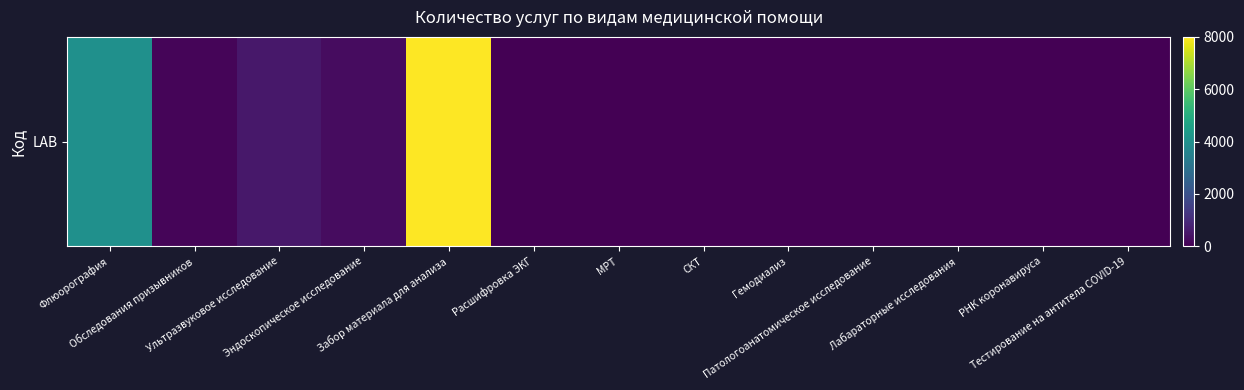

Reading left to right, extract all data points from this chart.

Флюорография=4000	Обследования призывников=105	Ультразвуковое исследование=500	Эндоскопическое исследование=252	Забор материала для анализа=8000	Расшифровка ЭКГ=0	МРТ=0	СКТ=0	Гемодиализ=0	Патологоанатомическое исследование=0	Лабараторные исследования=0	РНК коронавируса=0	Тестирование на антитела COVID-19=0